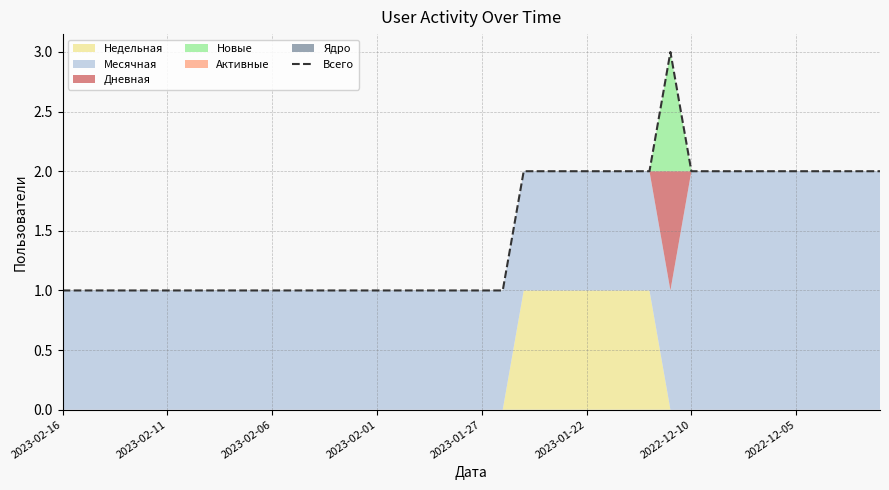

What is the difference between the maximum and minimum values?

2